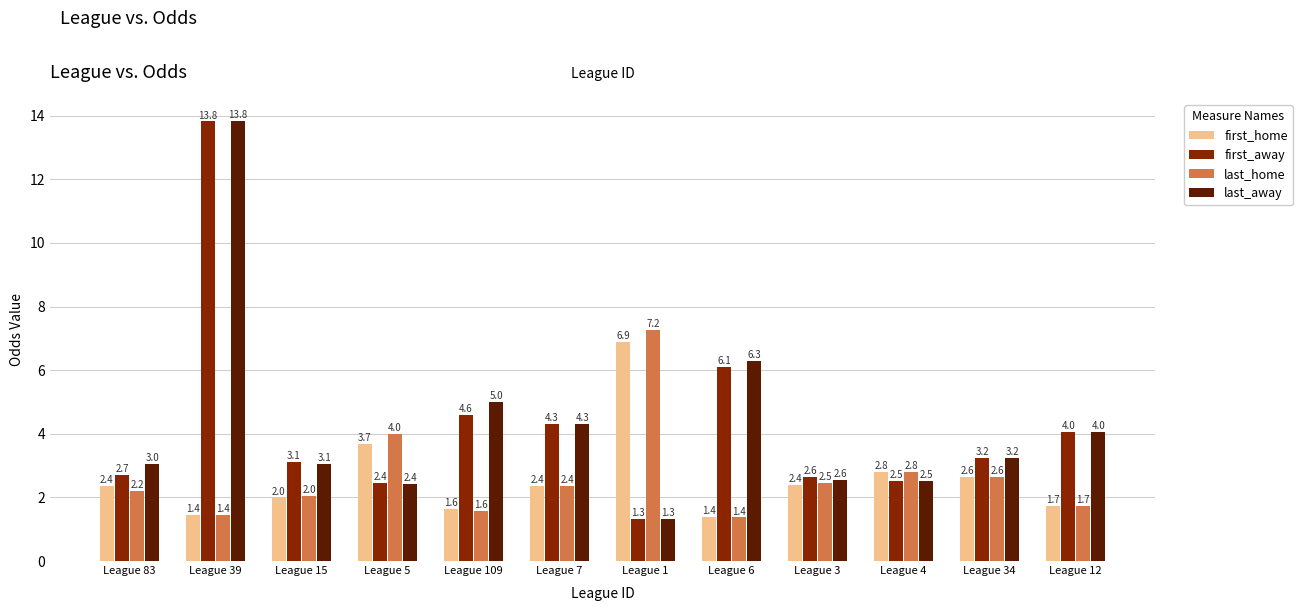

At which category does the chart reach its minimum across all series?

League 1